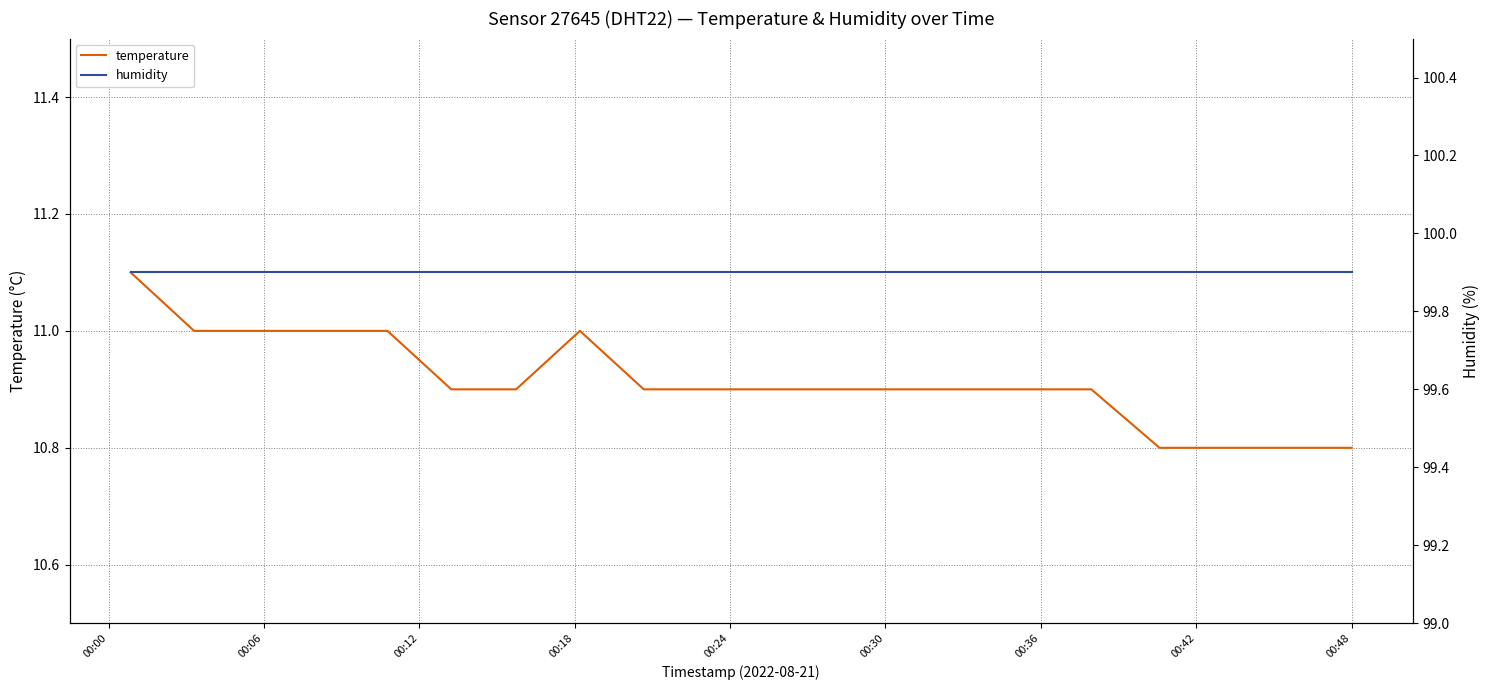

What is the maximum value for temperature?

11.1